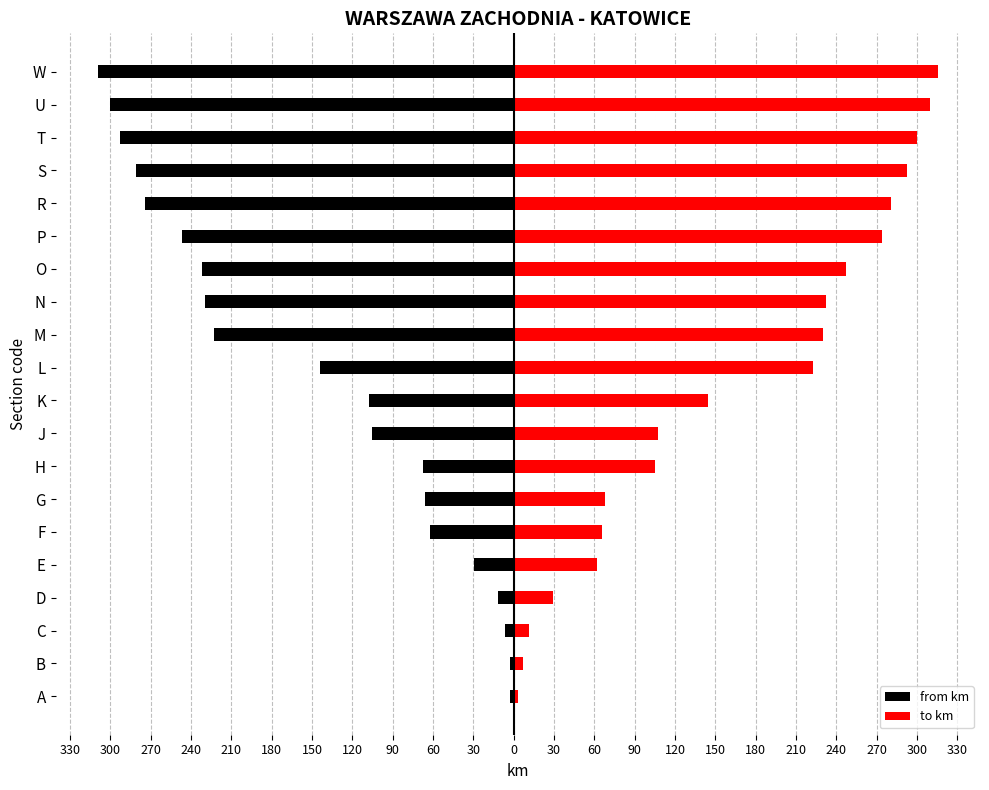

List the series in order of their peak value, highest first.

to km, from km